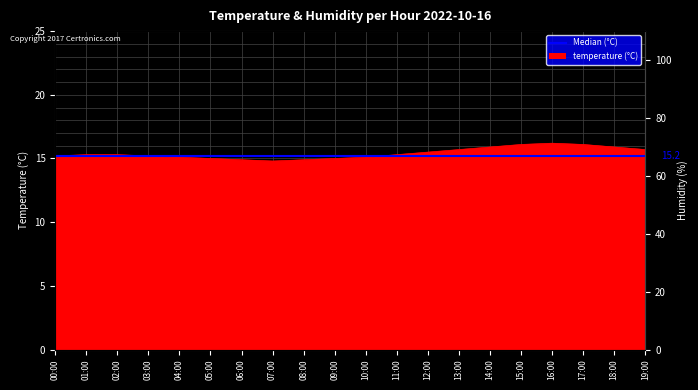

Which label corresponds to the smallest value in the chart?

07:00